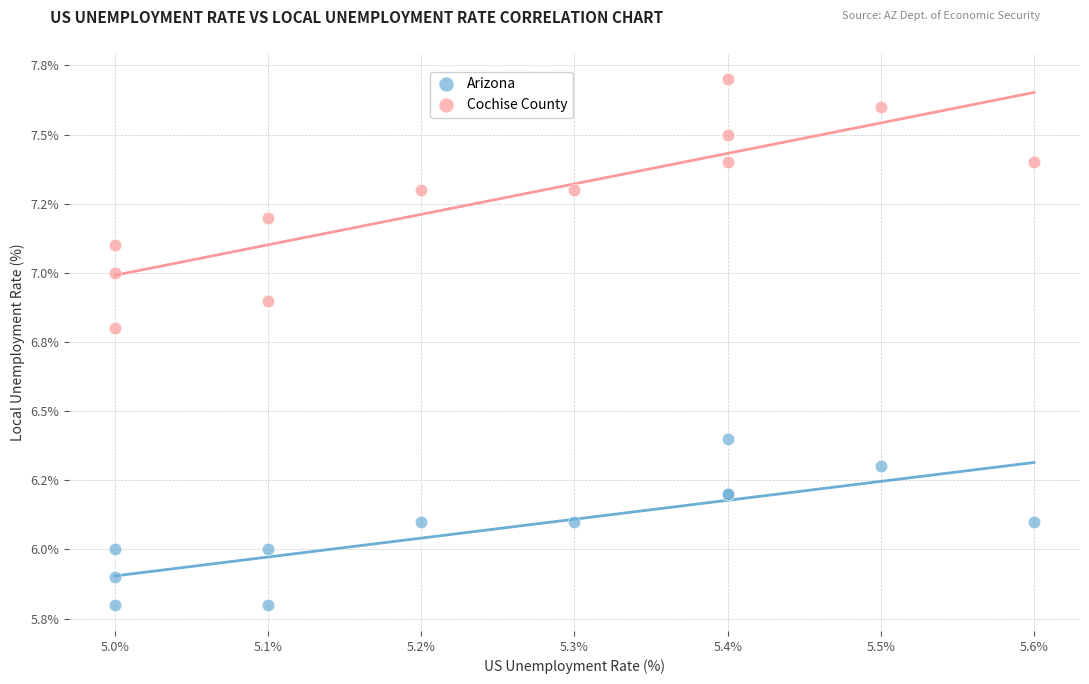

Which series has the largest Y range (max minus min)?

Cochise County